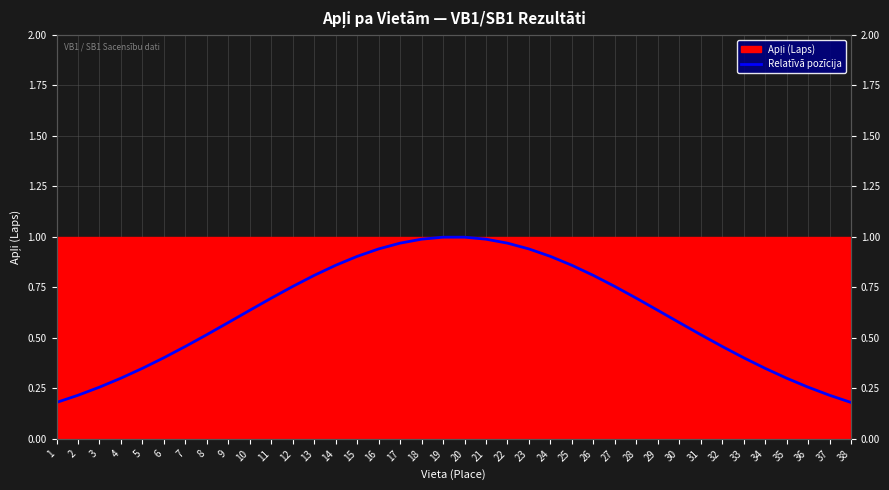

Reading right to left, list all the values displayed in this chart.

38=0.2	37=0.2	36=0.3	35=0.3	34=0.3	33=0.4	32=0.5	31=0.5	30=0.6	29=0.6	28=0.7	27=0.8	26=0.8	25=0.9	24=0.9	23=0.9	22=1.0	21=1.0	20=1.0	19=1.0	18=1.0	17=1.0	16=0.9	15=0.9	14=0.9	13=0.8	12=0.8	11=0.7	10=0.6	9=0.6	8=0.5	7=0.5	6=0.4	5=0.3	4=0.3	3=0.3	2=0.2	1=0.2